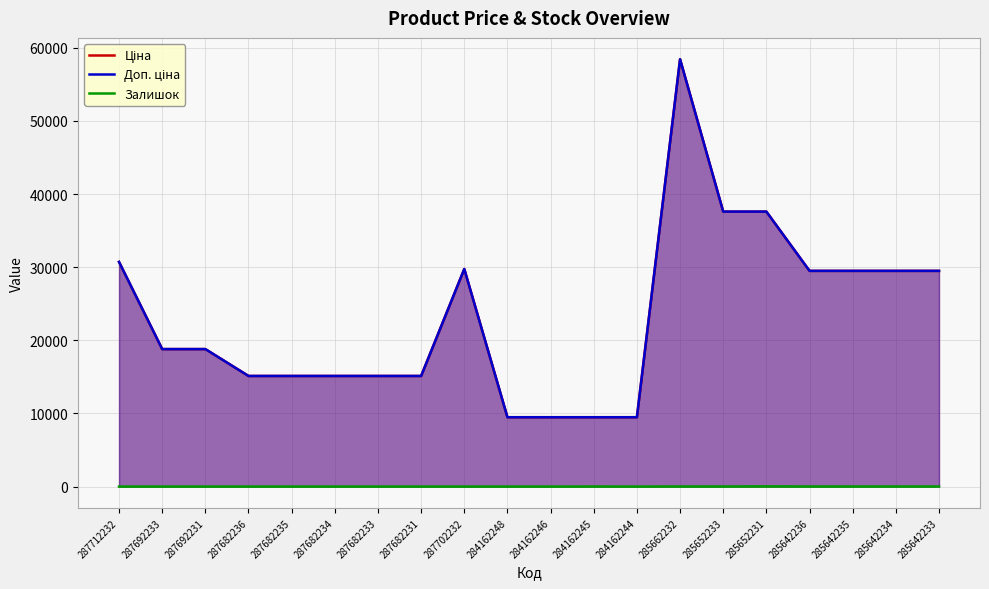

What is the total value across all series at 284162245?

18968.1